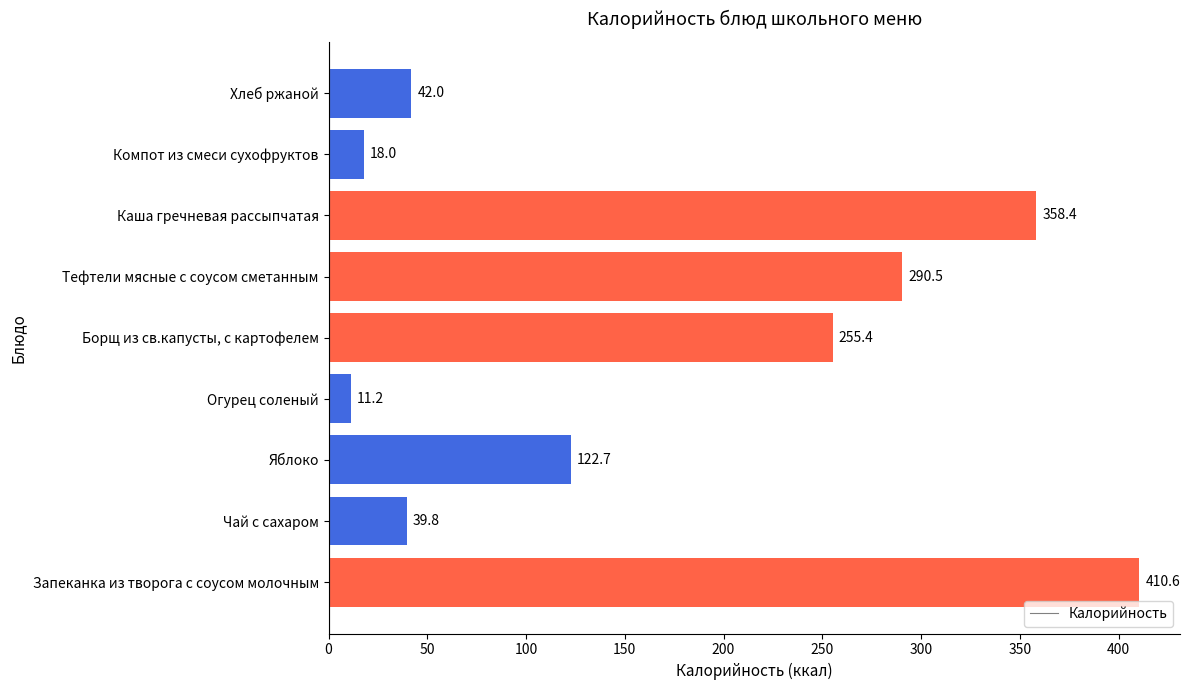

List the labels in order of value, largest first.

Запеканка из творога с соусом молочным, Каша гречневая рассыпчатая, Тефтели мясные с соусом сметанным, Борщ из св.капусты, с картофелем, Яблоко, Хлеб ржаной, Чай с сахаром, Компот из смеси сухофруктов, Огурец соленый